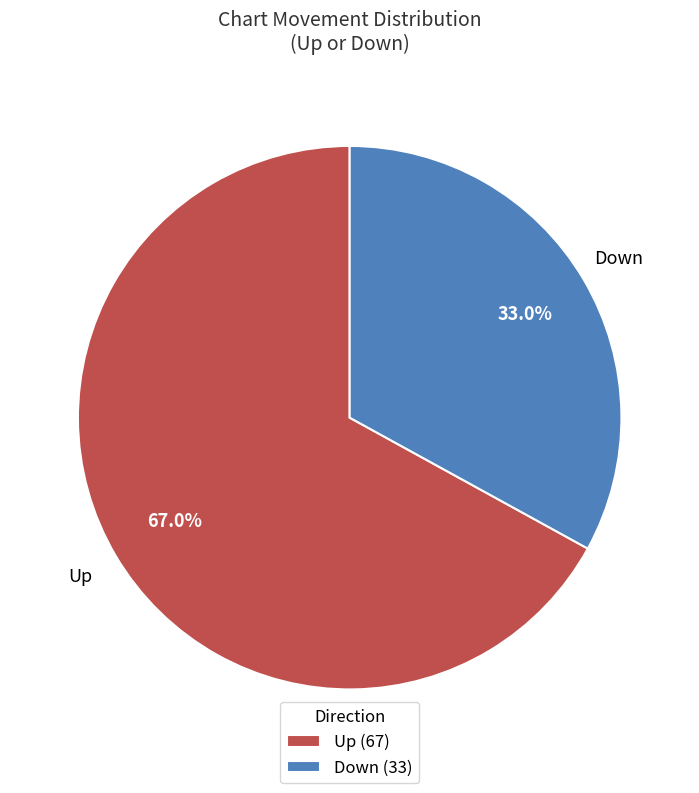

To the nearest percent, what is the average slice percentage?

50%